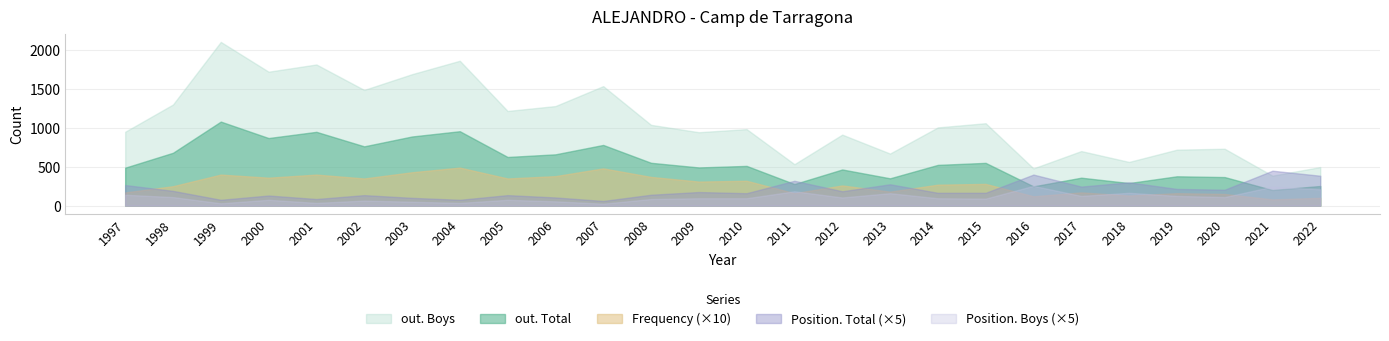

Reading right to left, transcribe all the data shown in this chart.

out. Total: 253	201	368	378	291	360	248	551	525	352	466	278	512	492	552	782	661	627	959	891	764	951	871	1083	681	489
out. Boys: 497	386	733	721	563	703	480	1062	1008	671	915	534	986	946	1041	1540	1283	1220	1867	1694	1491	1819	1726	2110	1303	952
Frequency: 10	8	15	16	13	17	12	28	27	18	26	16	32	31	37	48	38	35	49	43	35	40	36	40	25	17
Position. Total: 77	90	41	43	60	49	80	33	33	55	37	64	32	35	28	12	21	27	15	20	27	17	26	15	38	53
Position. Boys: 42	49	22	25	33	25	51	18	19	32	21	37	19	19	17	5	11	15	7	10	13	7	15	6	22	28